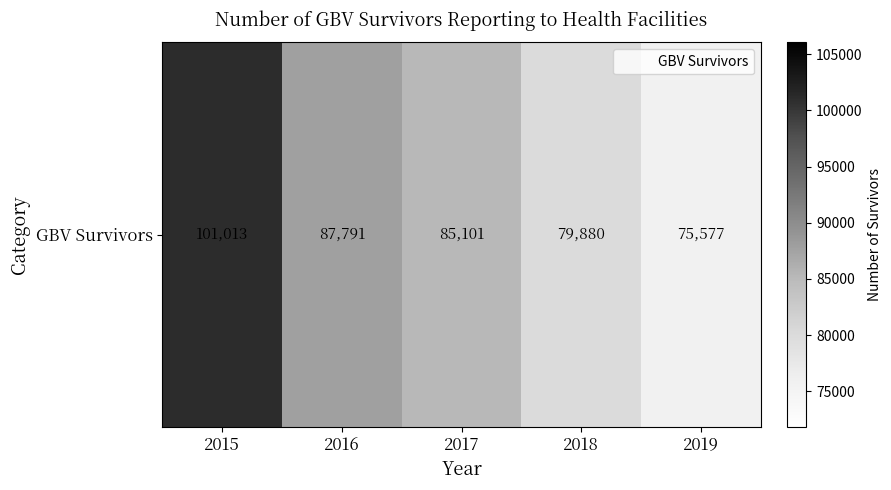

Which has a higher value, 2016 or 2018?

2016